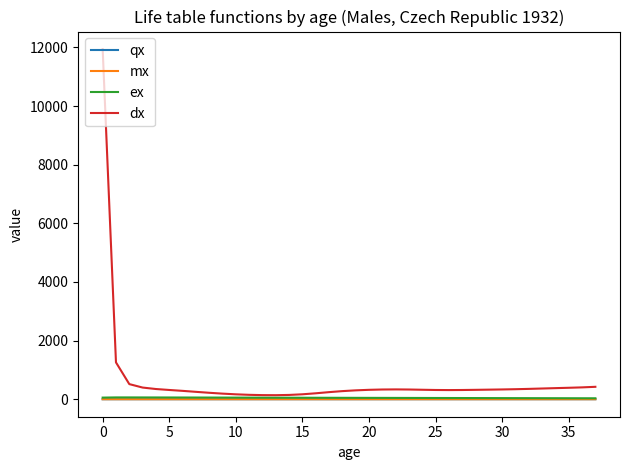

How many distinct data groups are displayed?

4